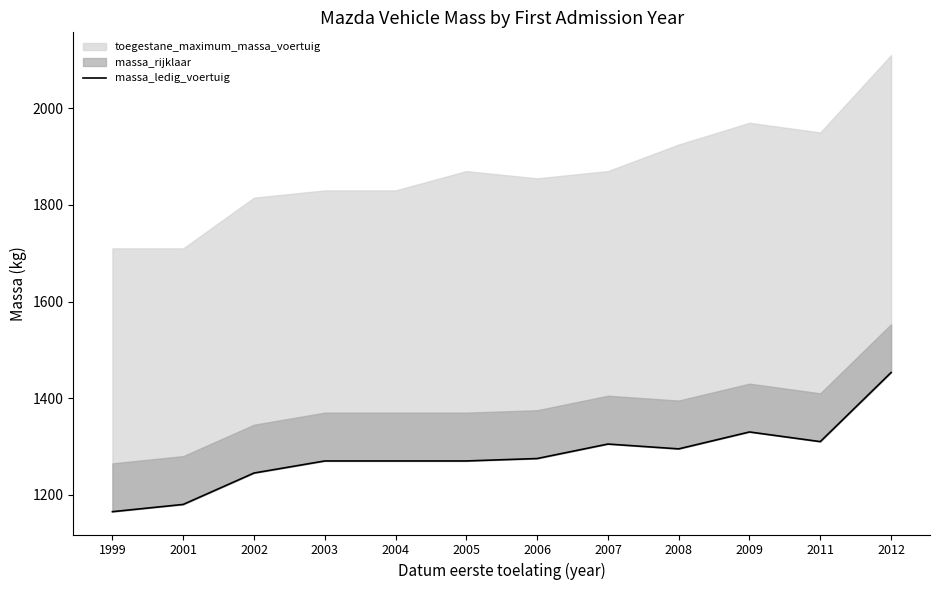

How many lines are shown in the chart?

1